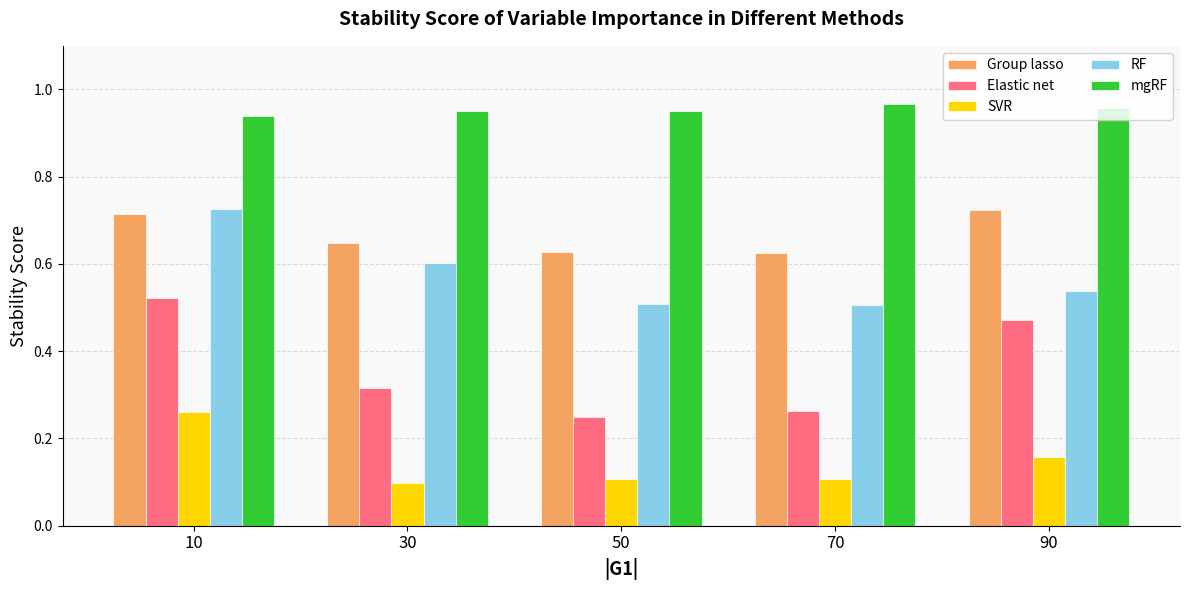

Which series has the largest total across all categories?

mgRF